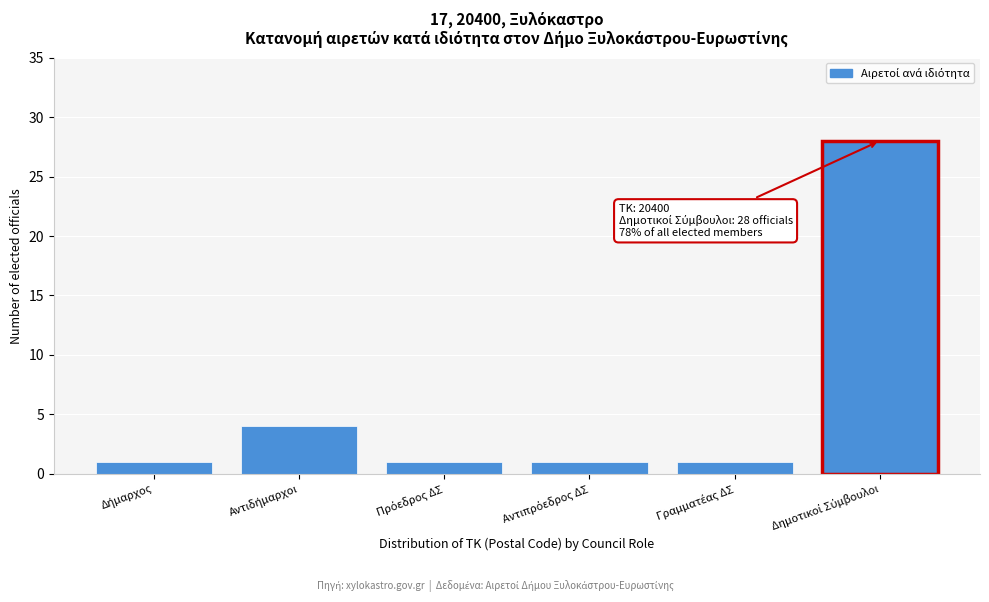

Reading left to right, list all the values displayed in this chart.

1	4	1	1	1	28